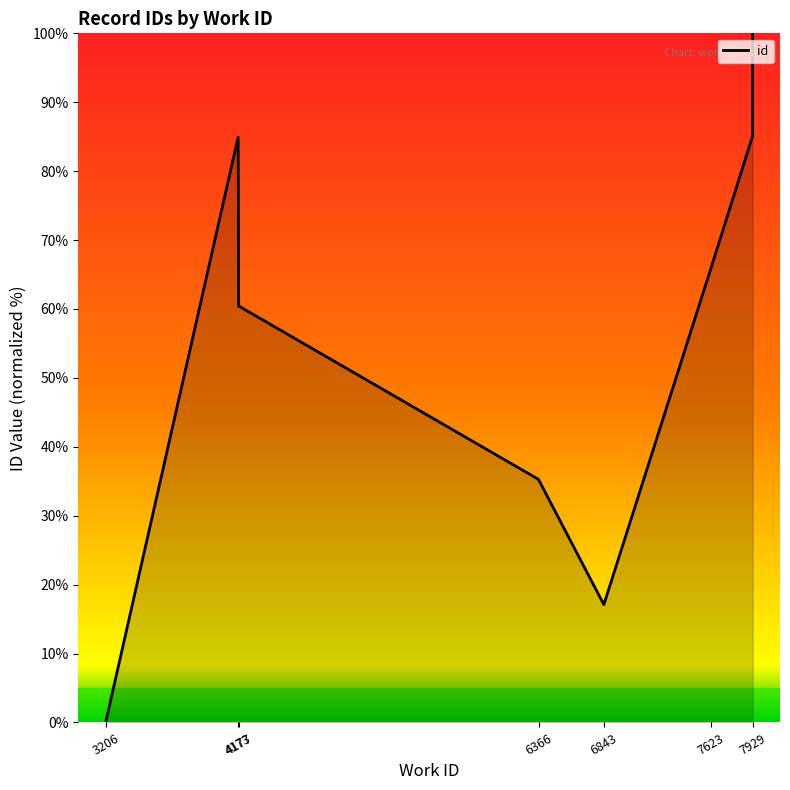

How many data points are above 60?

5